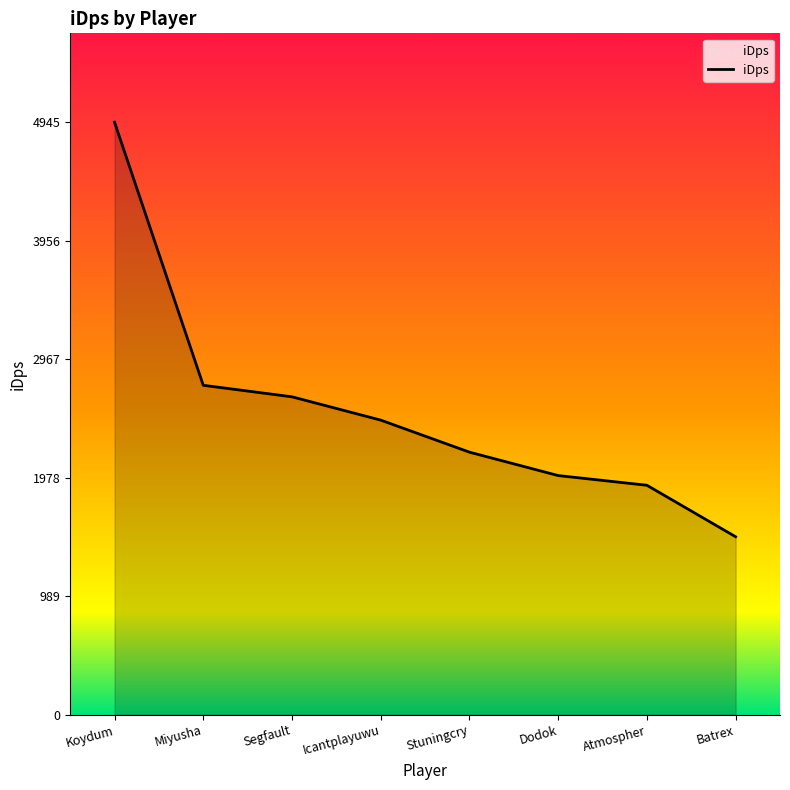

What is the greatest value displayed?

4945.4